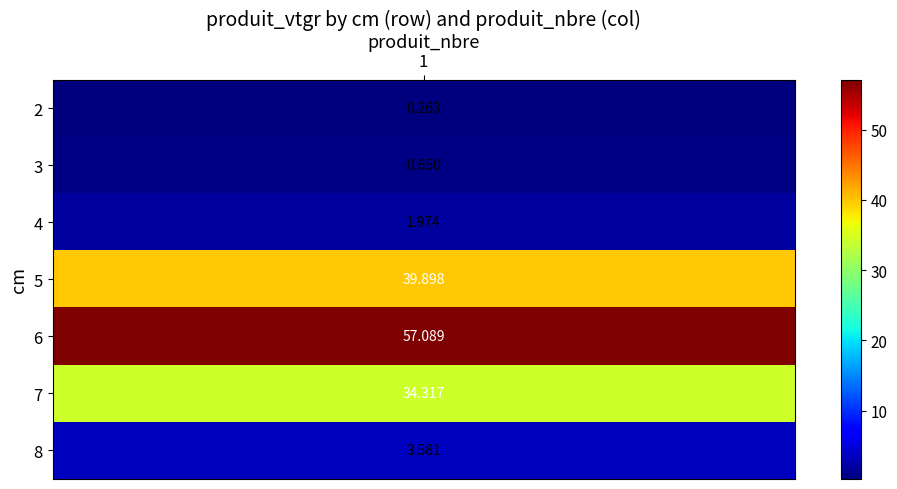

Count the number of values greater than 3.

4